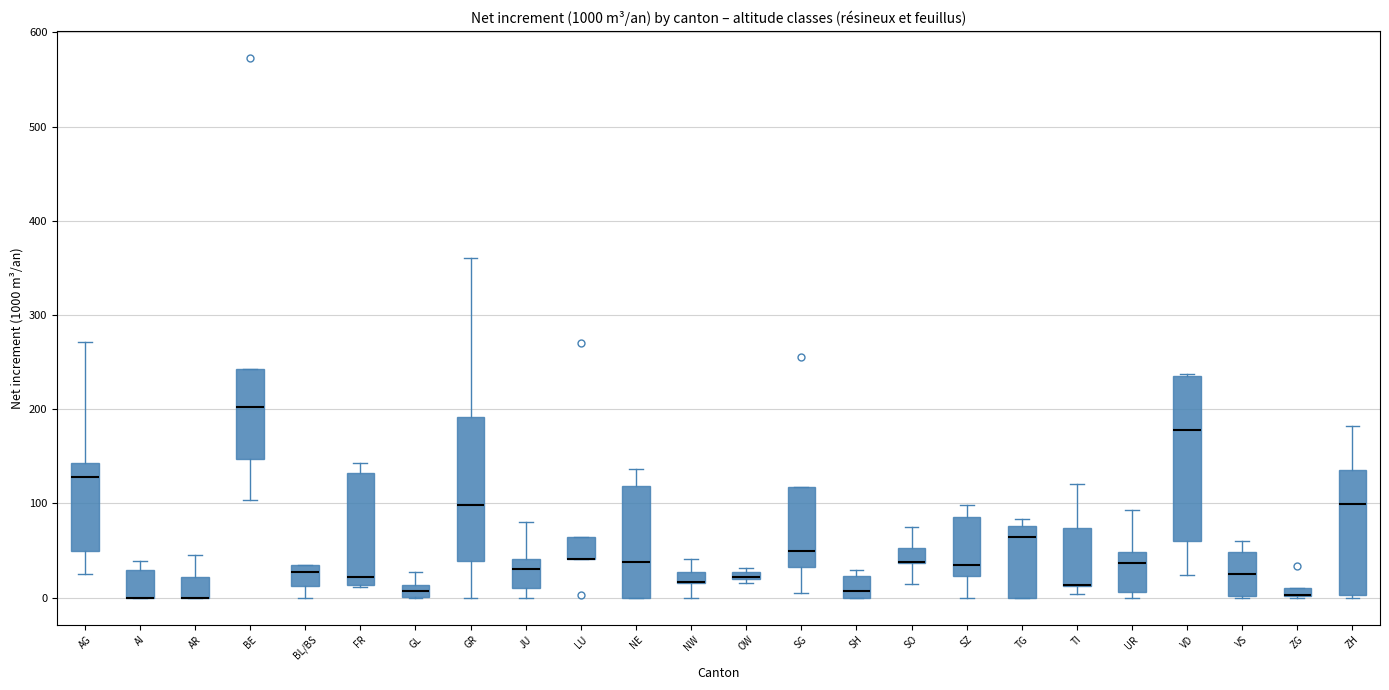

Where does the upper whisker of the box for AR end on the y-axis? The values are not printed on the chart, so give them approximately, as read against the axis.

50